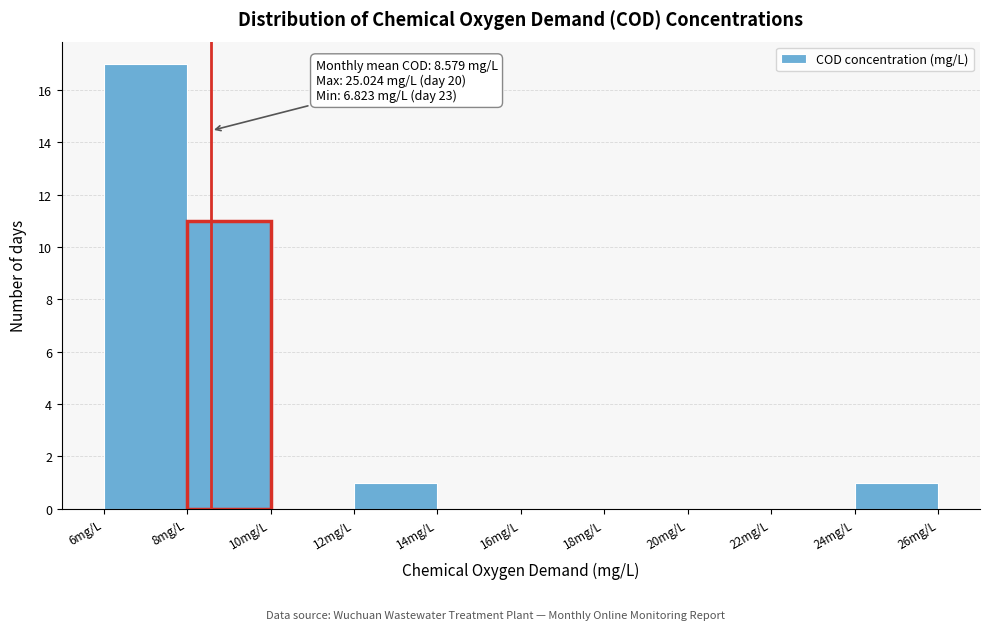

Over which range of the x-axis is the bar tallest?

6 to 8